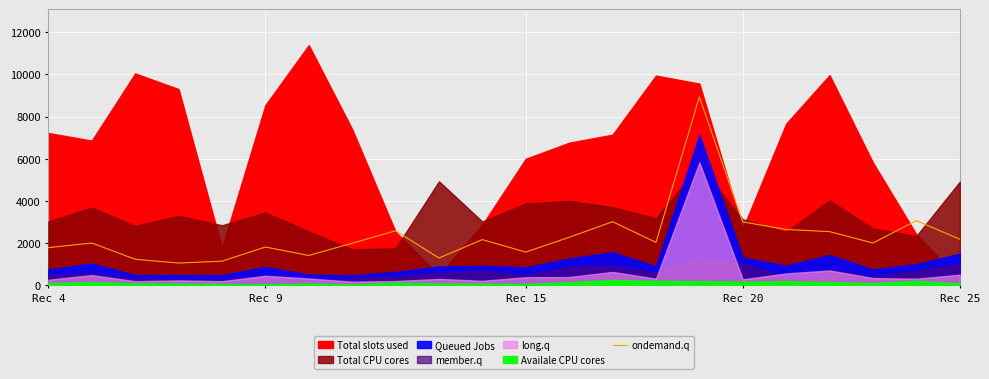

What is the highest value of the ondemand.q series?

8930.0